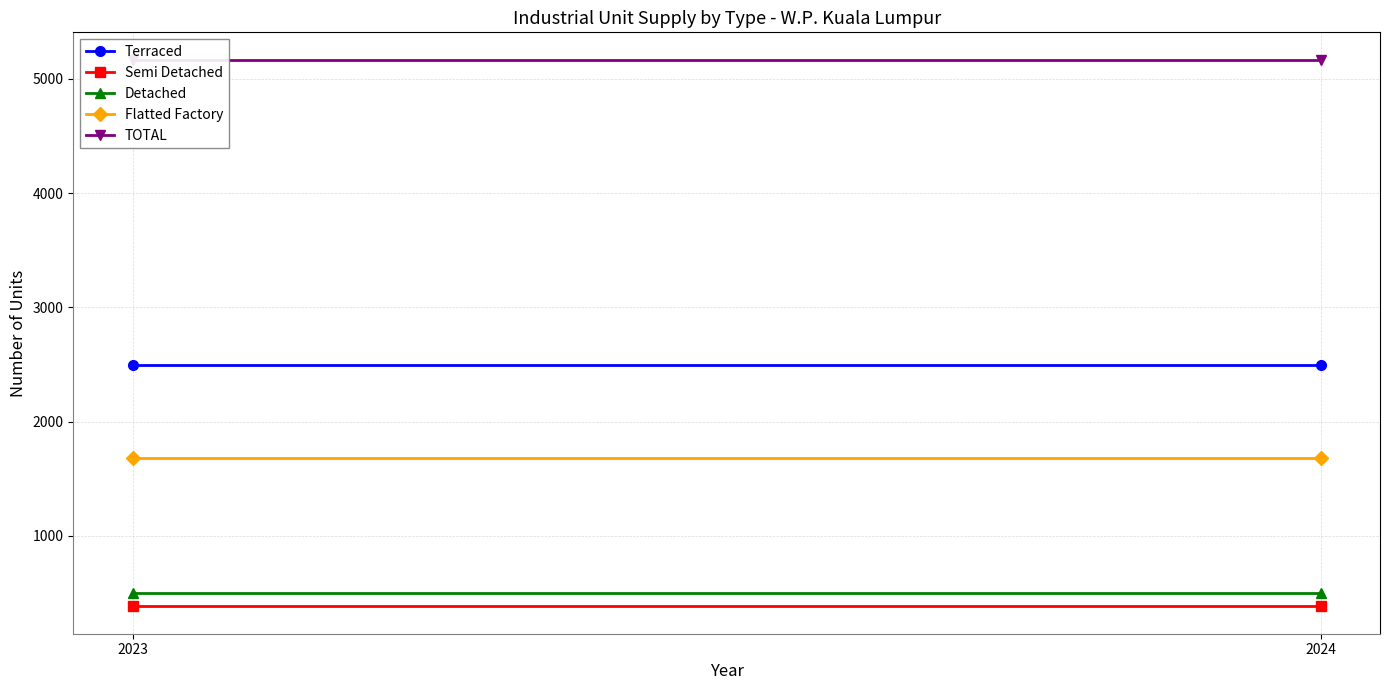

What is the value of the Terraced point at the 1st from the left?

2495